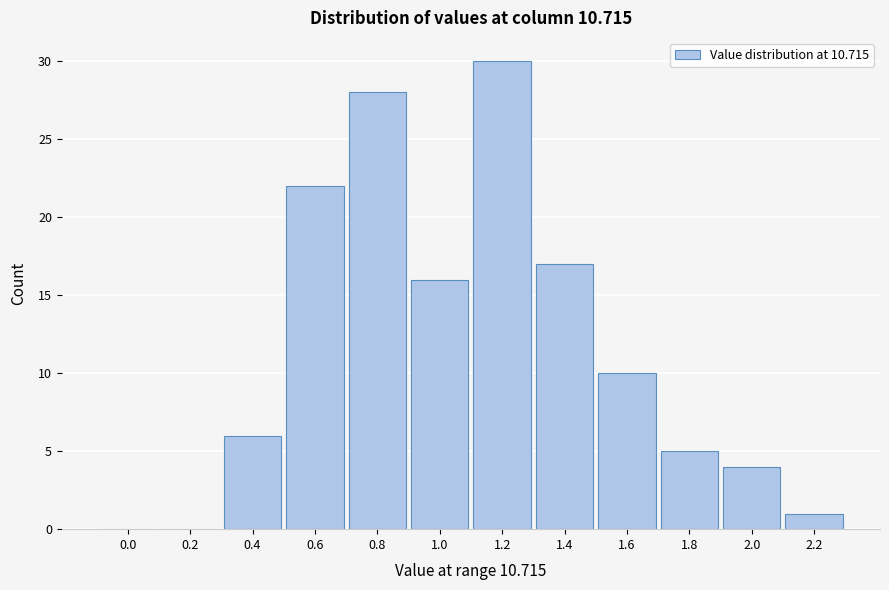

Reading left to right, transcribe all the data shown in this chart.

0.0=0	0.2=0	0.4=6	0.6=22	0.8=28	1.0=16	1.2=30	1.4=17	1.6=10	1.8=5	2.0=4	2.2=1